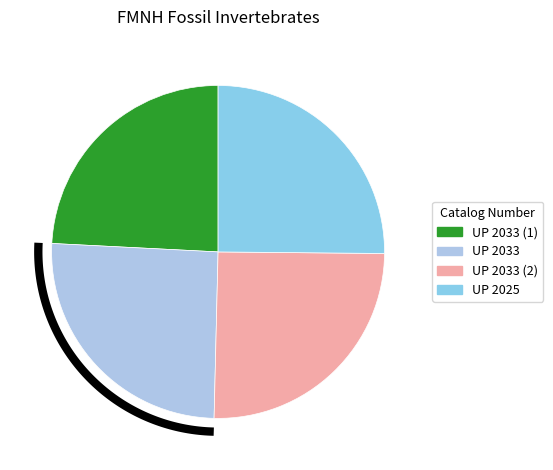

True or false: UP 2033 (1) accounts for 24% of the total.

True